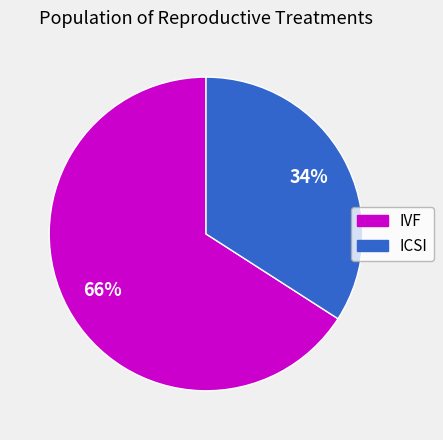

What percentage is the ICSI slice, to the nearest percent?

34%